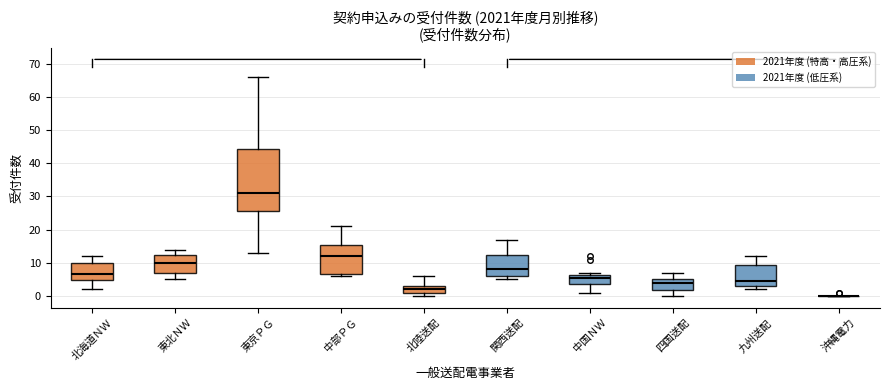

Where is the upper edge of the box for 中部ＰＧ on the y-axis? The values are not printed on the chart, so give them approximately, as read against the axis.

15